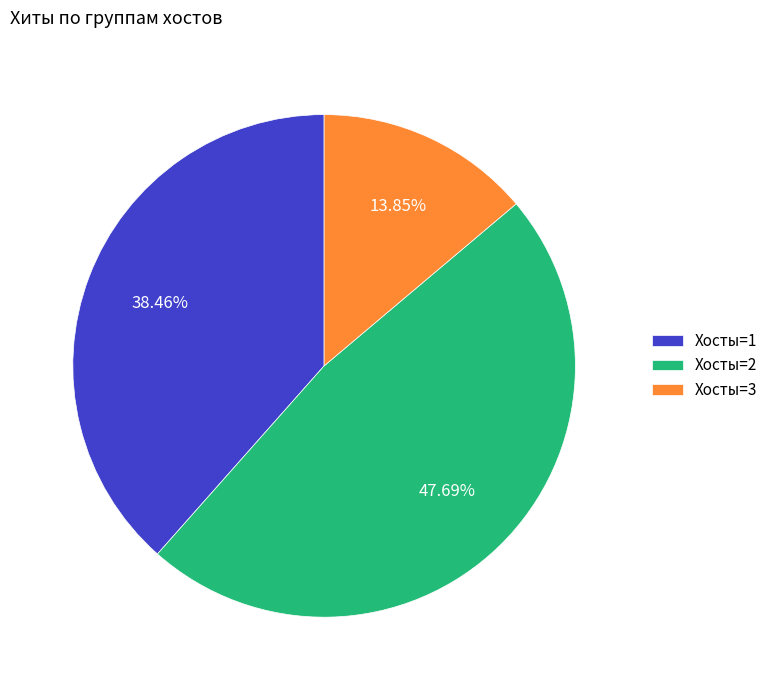

Rank the categories by value from lowest to highest.

Хосты=3, Хосты=1, Хосты=2